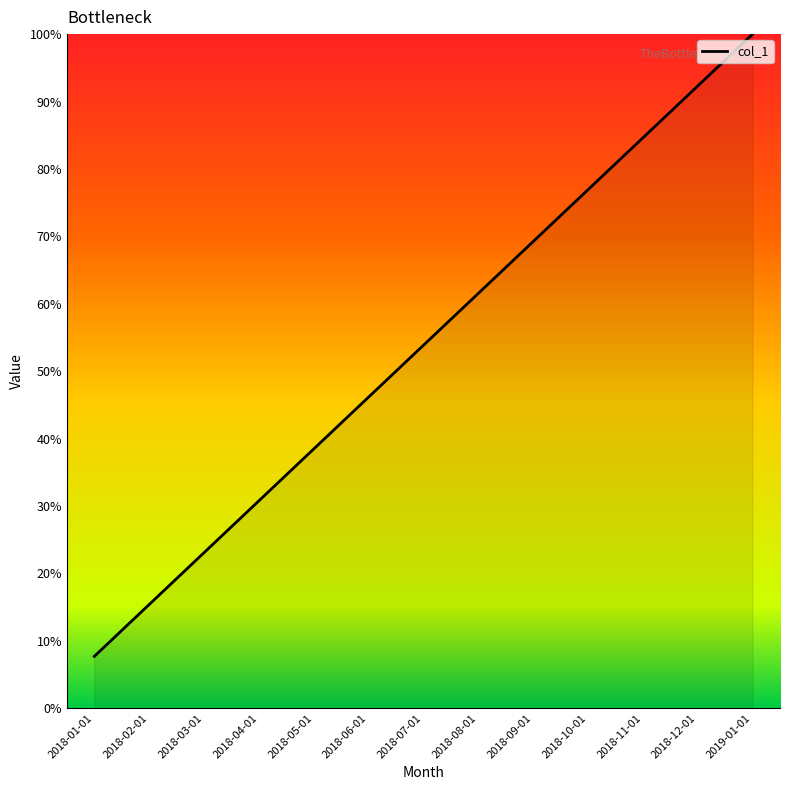

Reading left to right, transcribe all the data shown in this chart.

2018-01-01=7.7	2018-02-01=15.4	2018-03-01=23.1	2018-04-01=30.8	2018-05-01=38.5	2018-06-01=46.2	2018-07-01=53.8	2018-08-01=61.5	2018-09-01=69.2	2018-10-01=76.9	2018-11-01=84.6	2018-12-01=92.3	2019-01-01=100.0